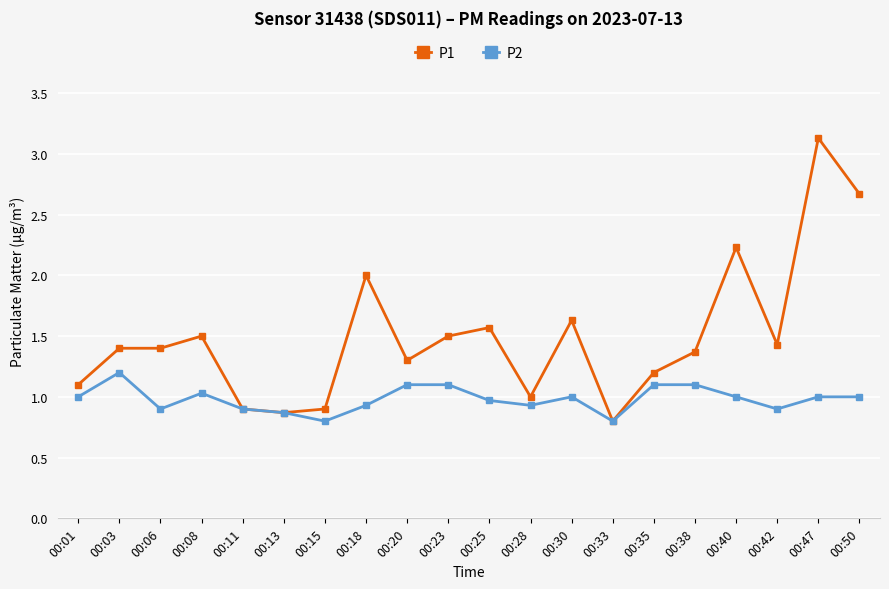

True or false: P1 has more than 0 points higher than both neighbors.

True